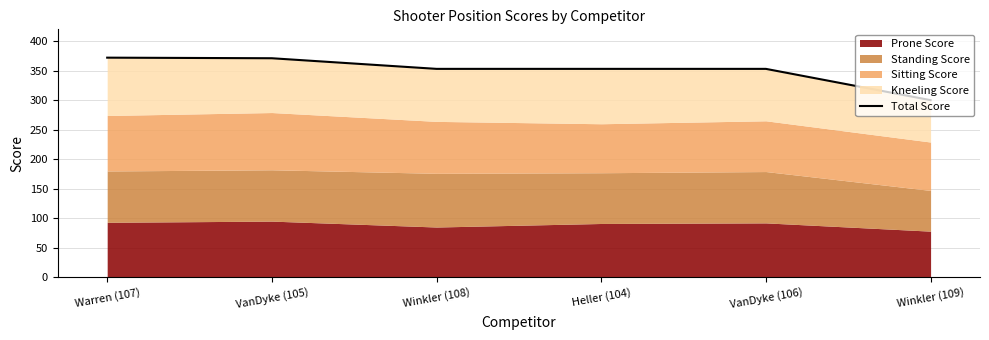

How many values exceed 353?

2